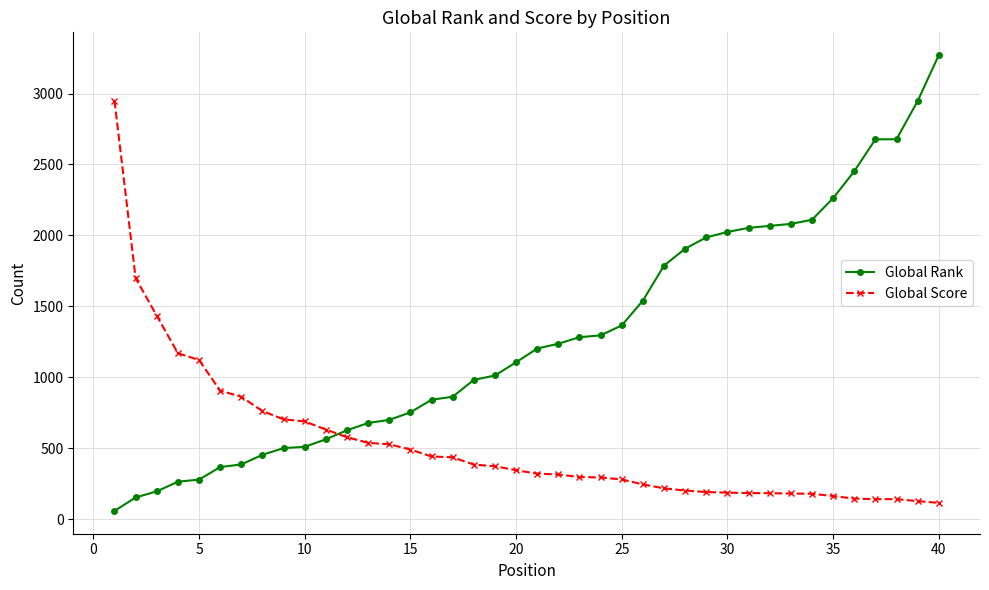

Count the number of data series in this chart.

2